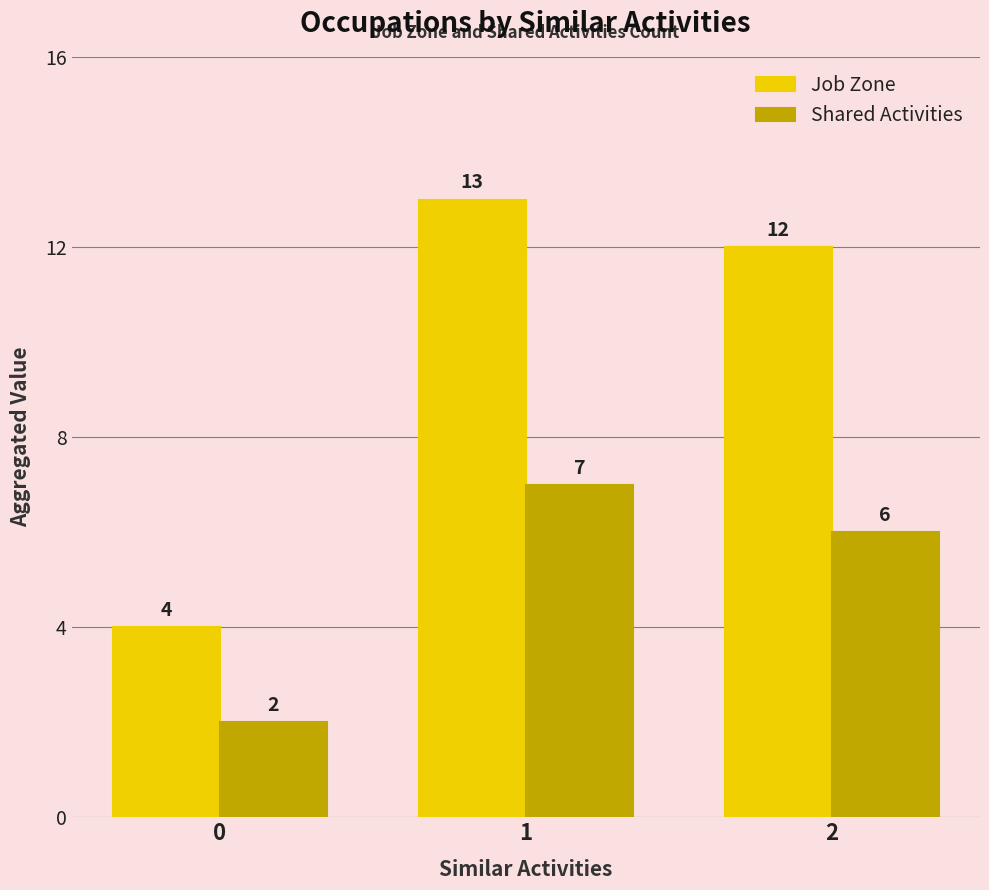

Reading left to right, extract all data points from this chart.

Job Zone: 4	13	12
Shared Activities: 2	7	6